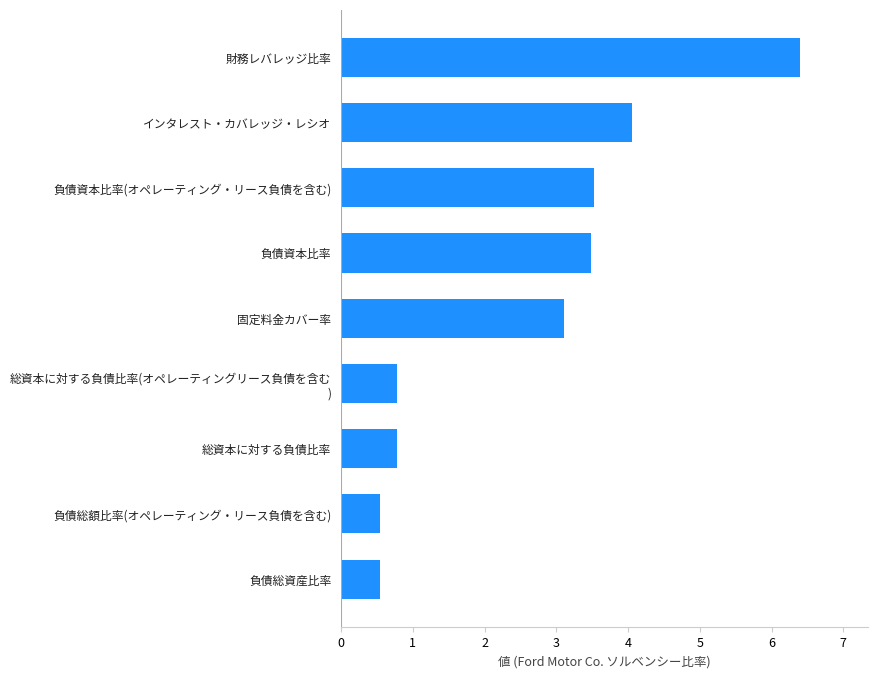

Is it true that the value at 総資本に対する負債比率 is 0.8?

True